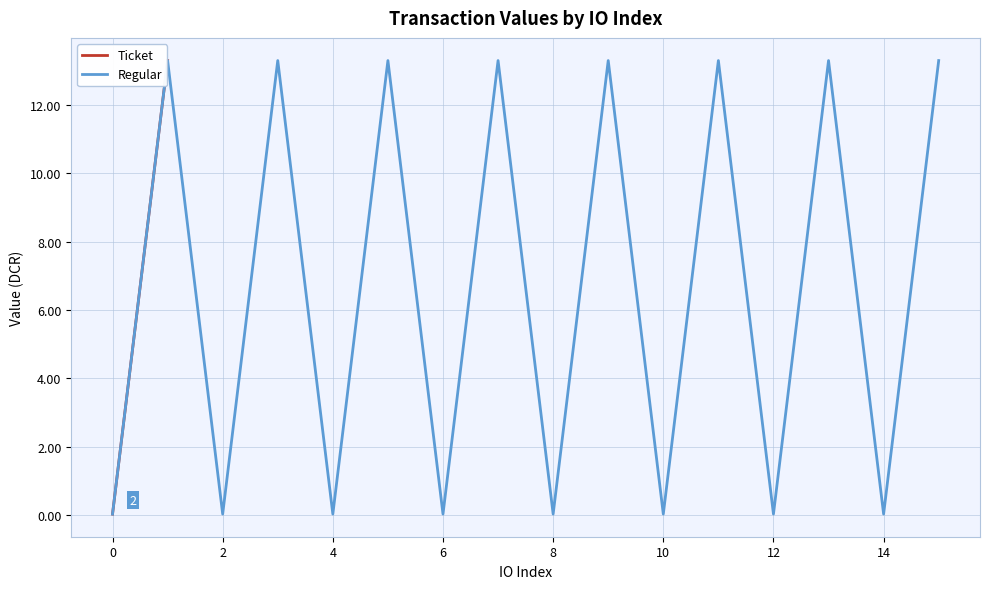

How many interior local peaks does the Regular series have?

7